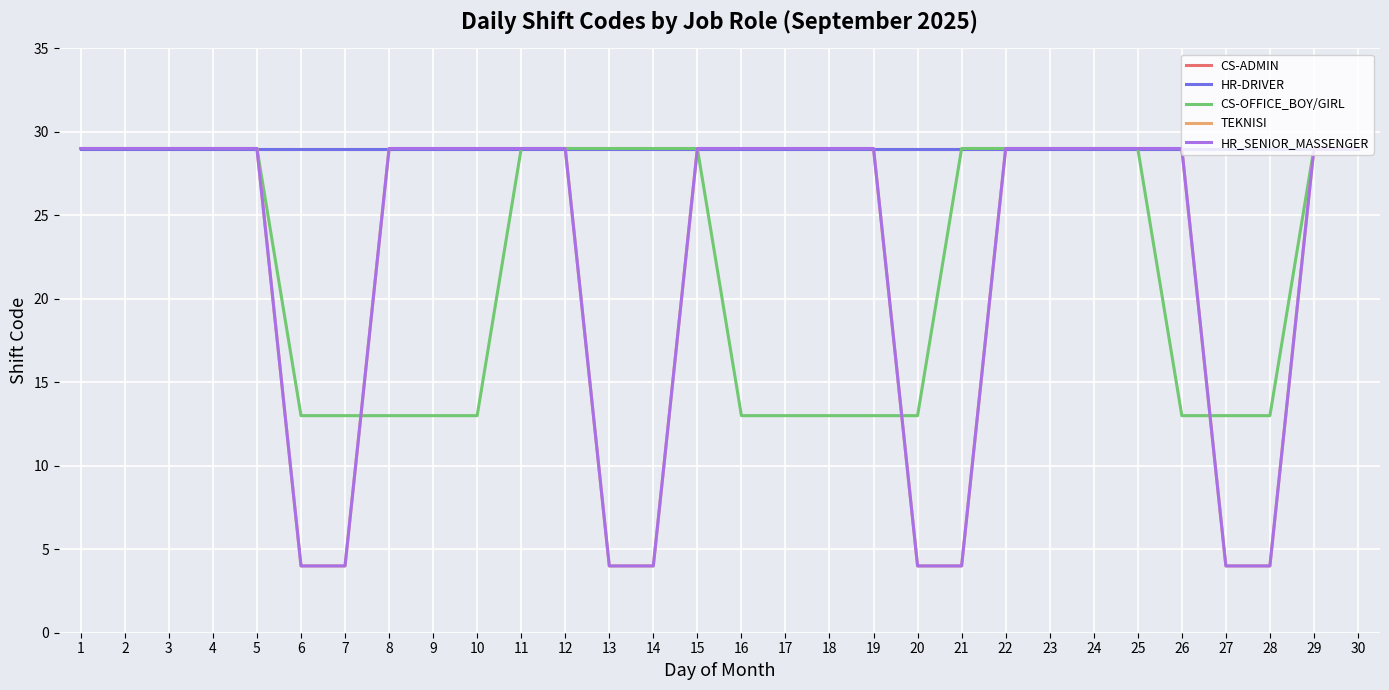

What is the difference between the highest and lowest values at 19?

16